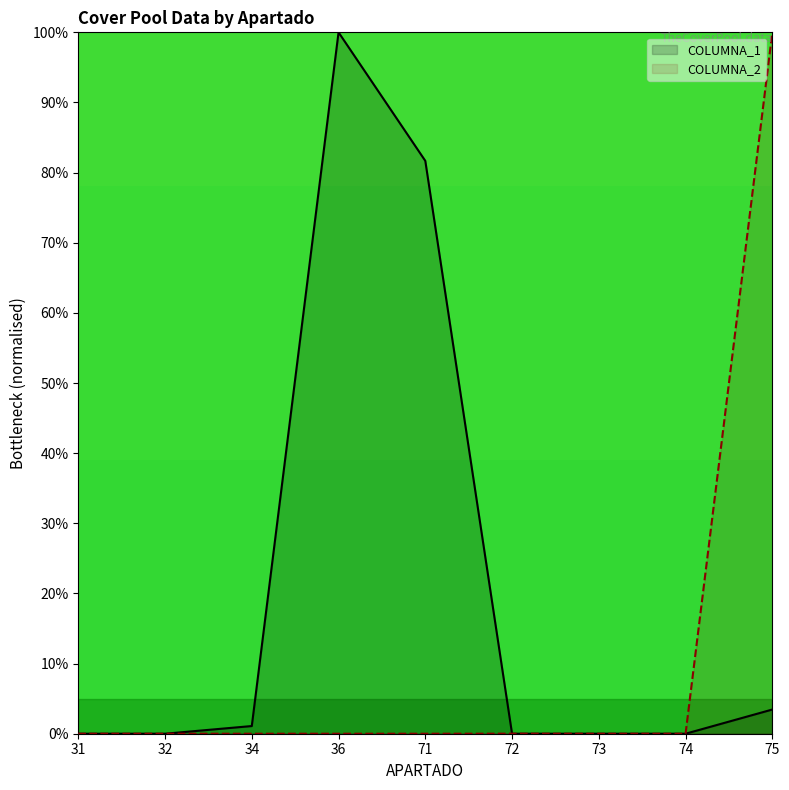

What is the average value of the COLUMNA_1 series?

20.7